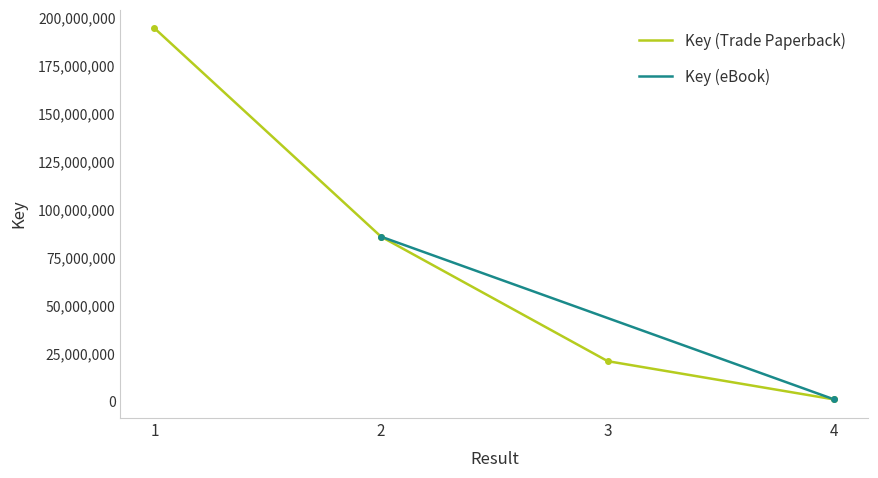

What is the sum of all values?

302153886